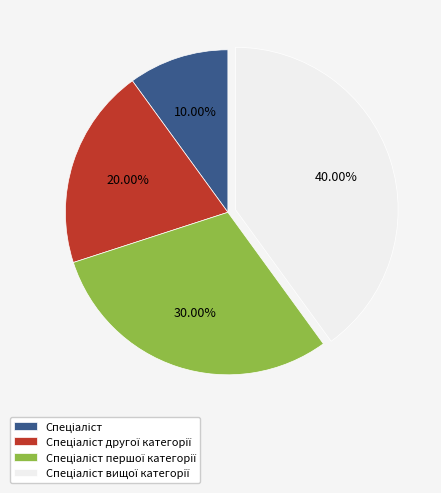

Is there a majority slice in this chart?

No